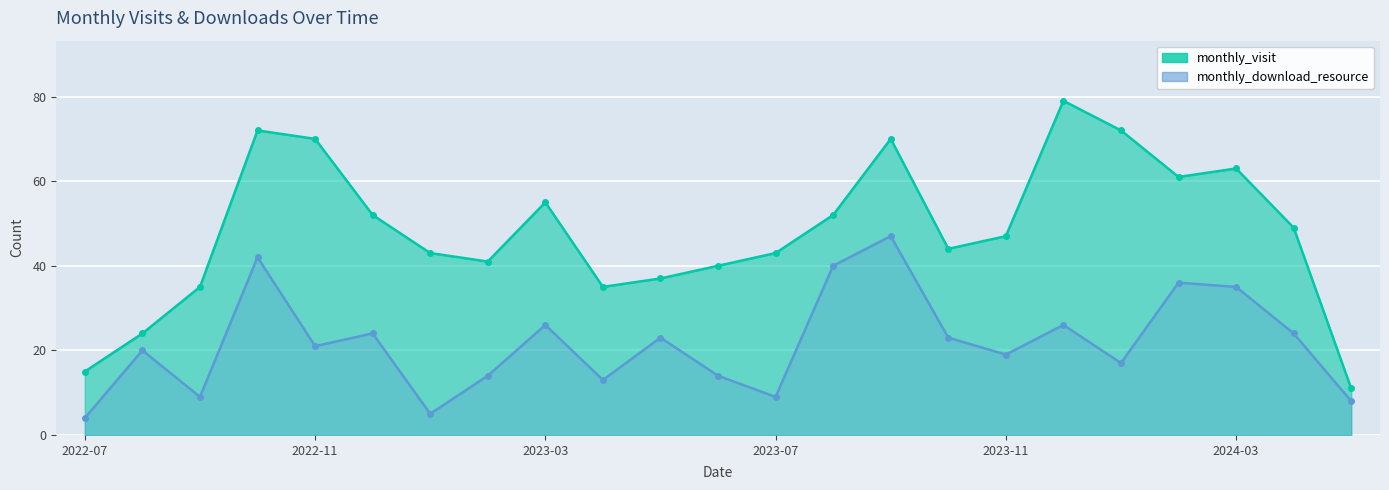

At which category does the chart reach its peak across all series?

2023-12